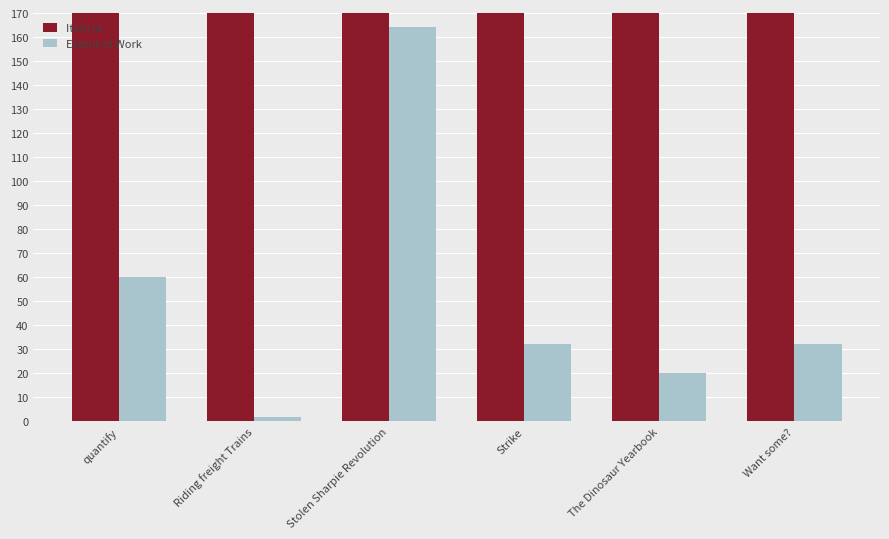

How many groups of bars are there?

6